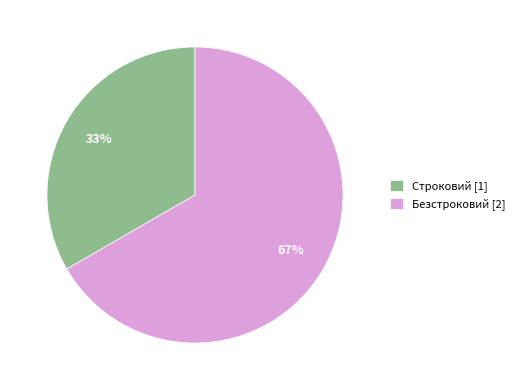

To the nearest percent, what is the combined percentage of Безстроковий and Строковий?

100%